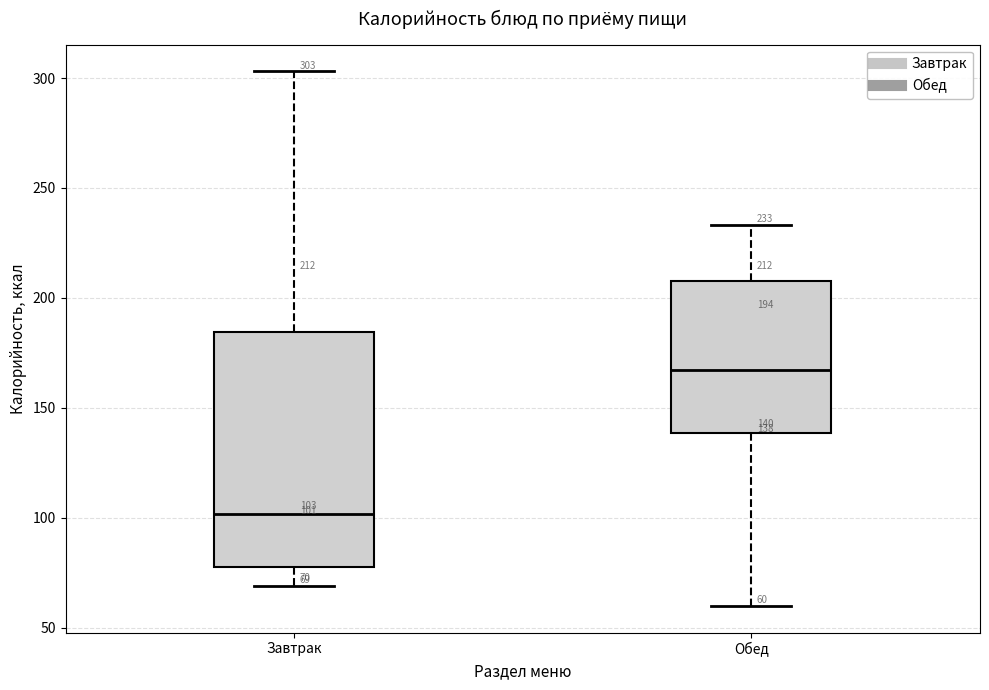

Which box has the lowest median line?

Завтрак